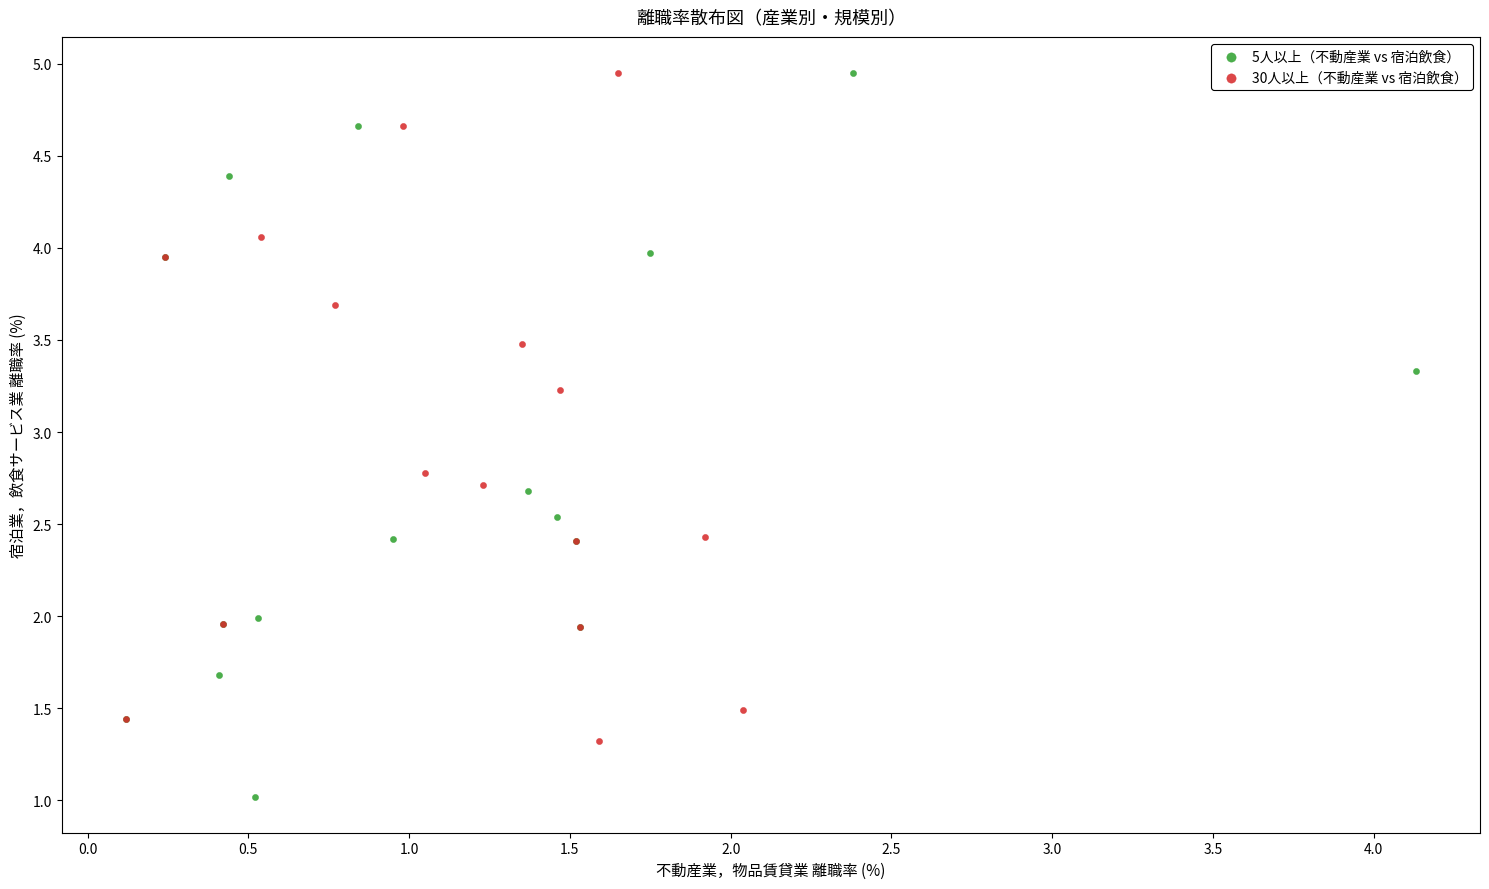

Which series has the widest spread of Y values?

5人以上（不動産業 vs 宿泊飲食）